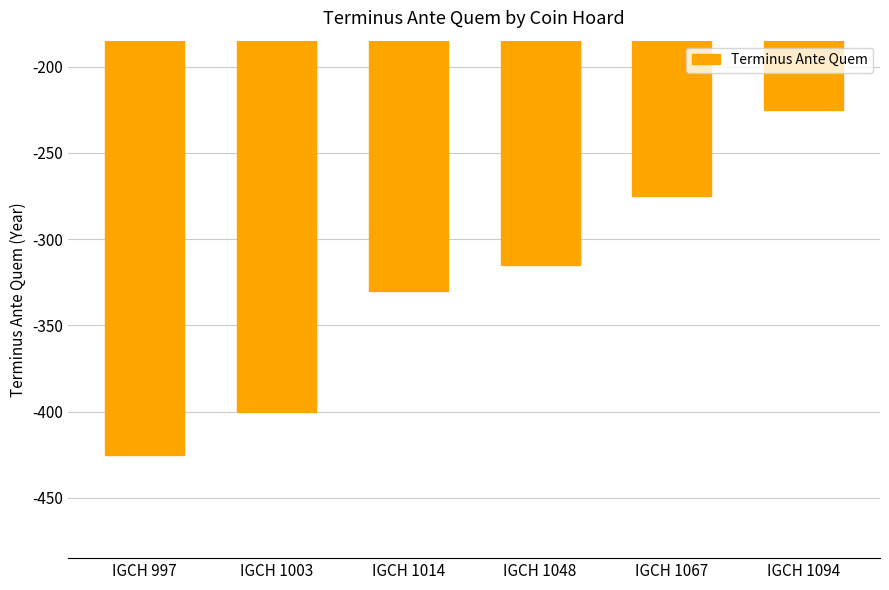

What is the difference between the second highest and minimum values?

150